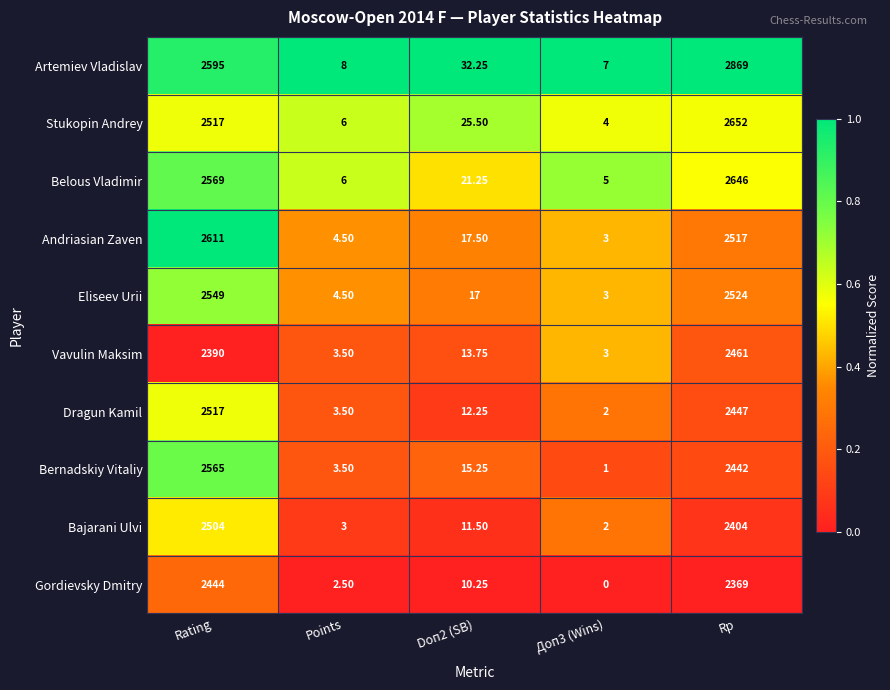

At how many categories does at least one series exceed 0?

5